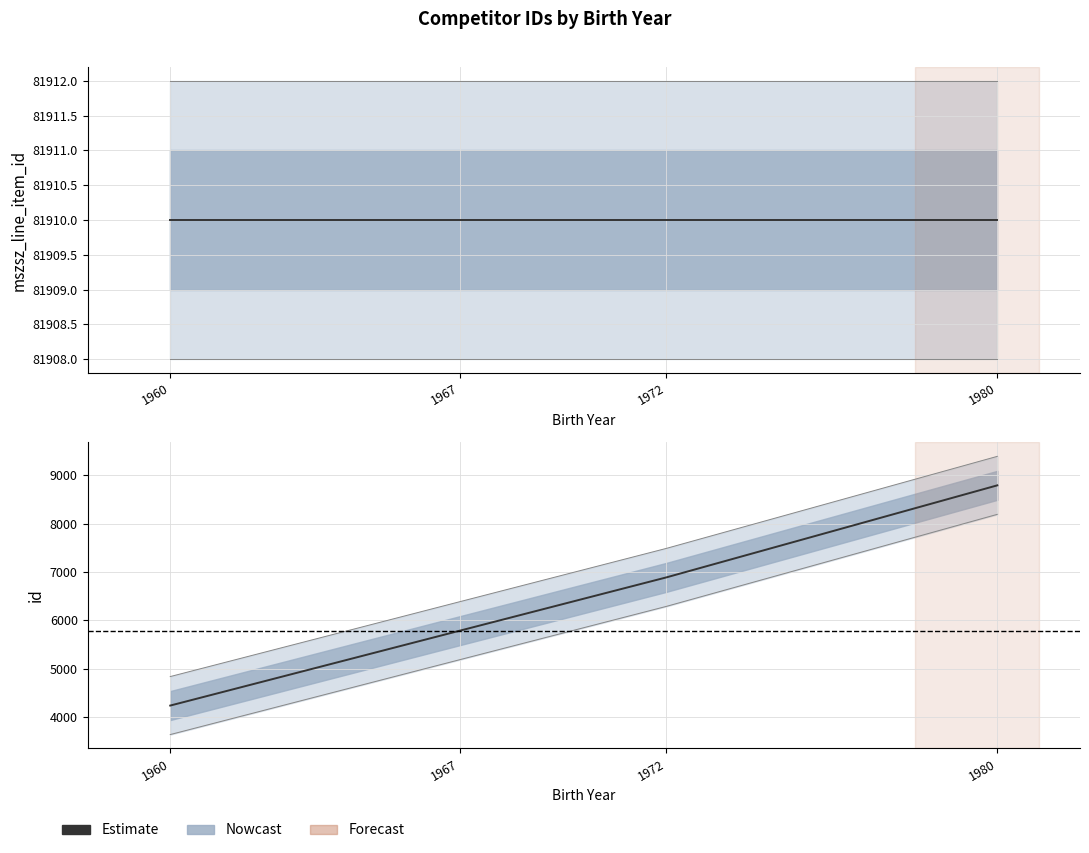

Read the mszsz_line_item_id value at 1980.

81910